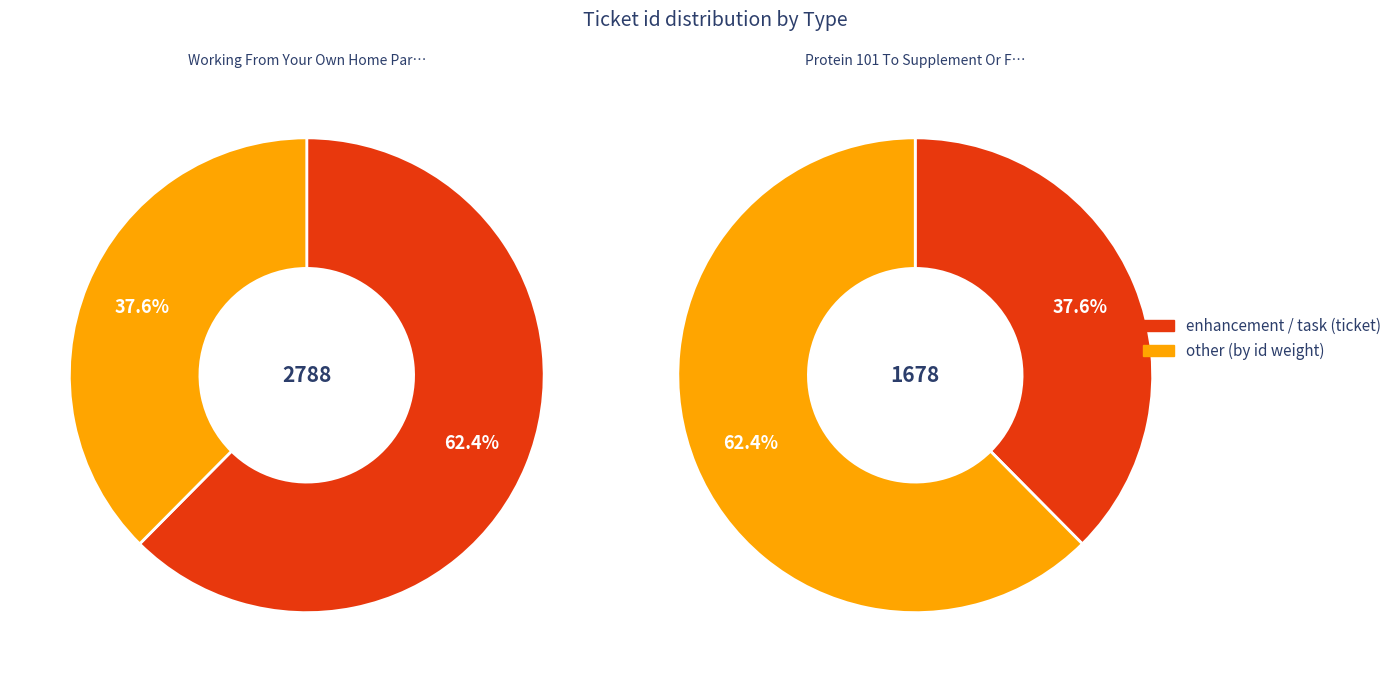

How many segments does this pie chart have?

2